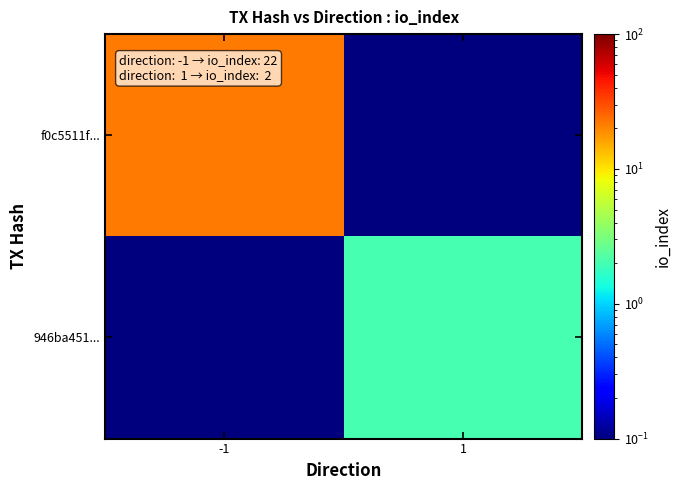

What is the total value across all series at 1?

2.1